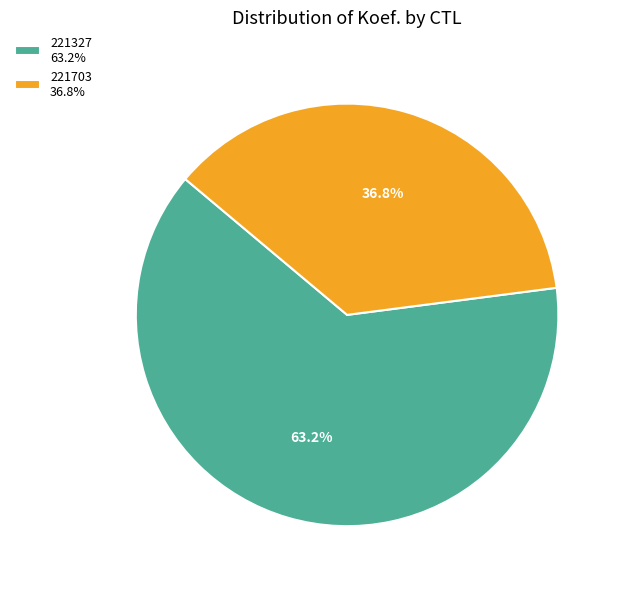

Does 221327 represent more than half of the total?

Yes